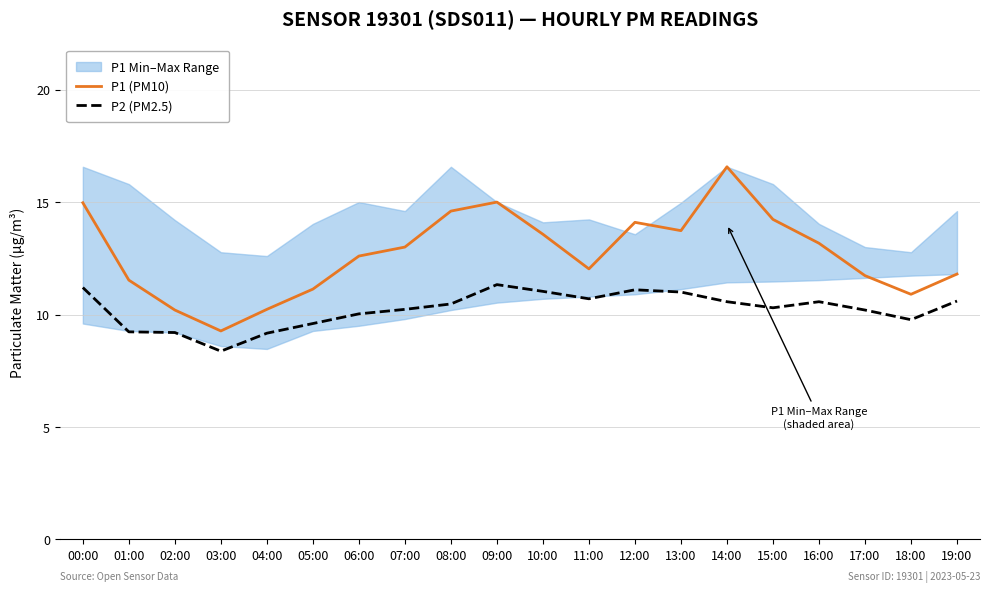

How many interior local valleys does the P2 (PM2.5) series have?

4